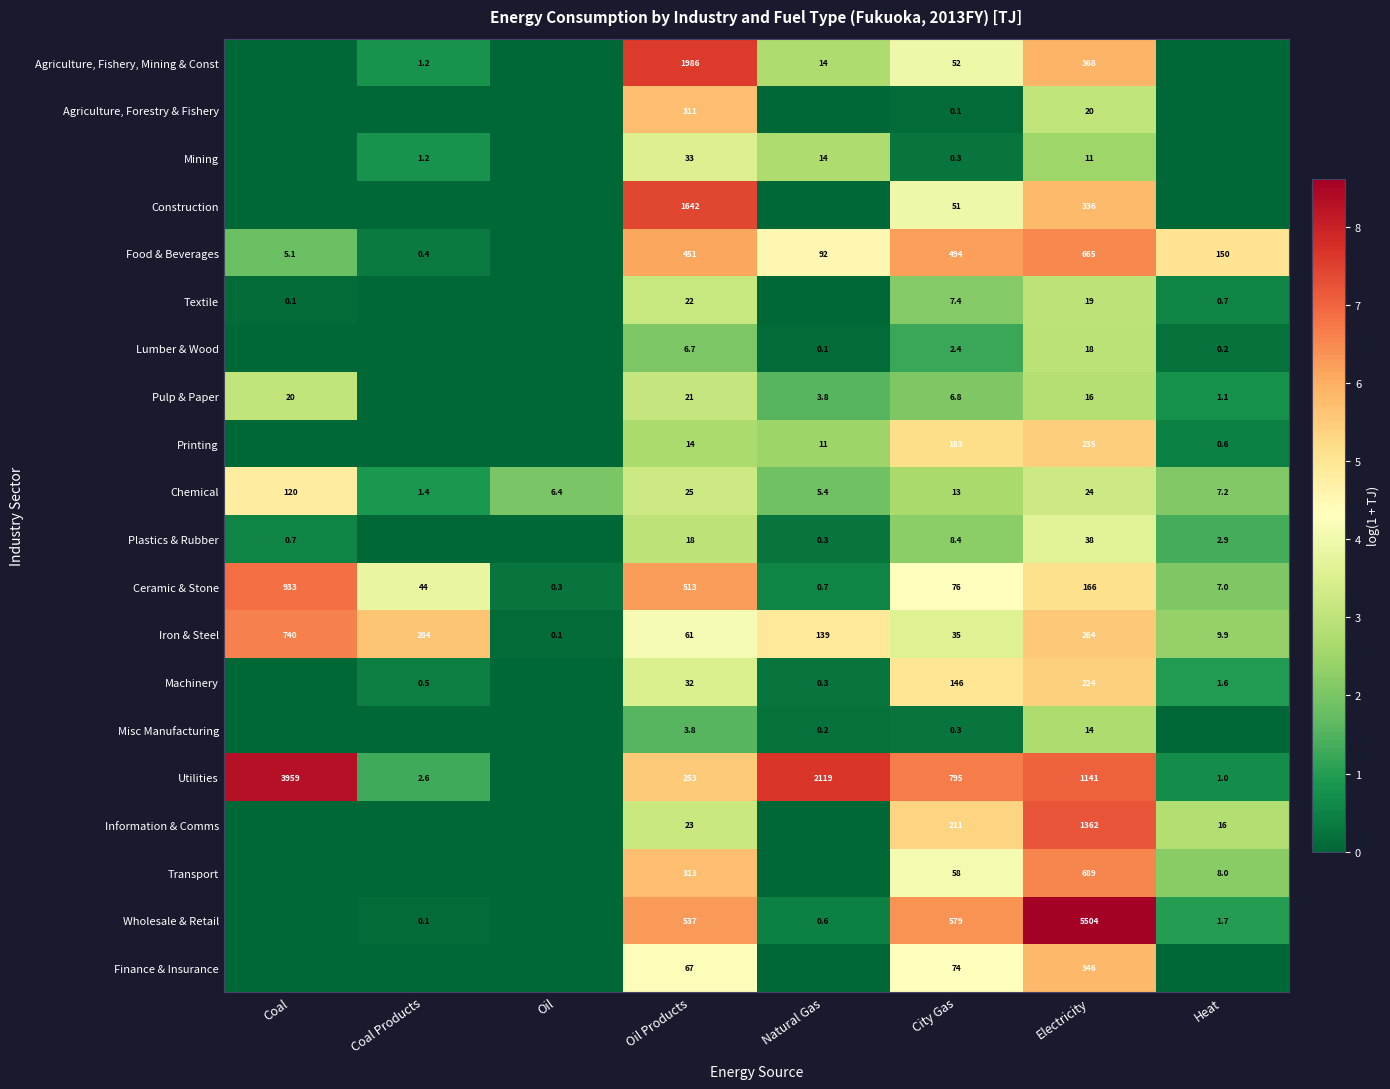

Is the value of Wholesale & Retail at Oil Products greater than the value of Ceramic & Stone at Coal?

No